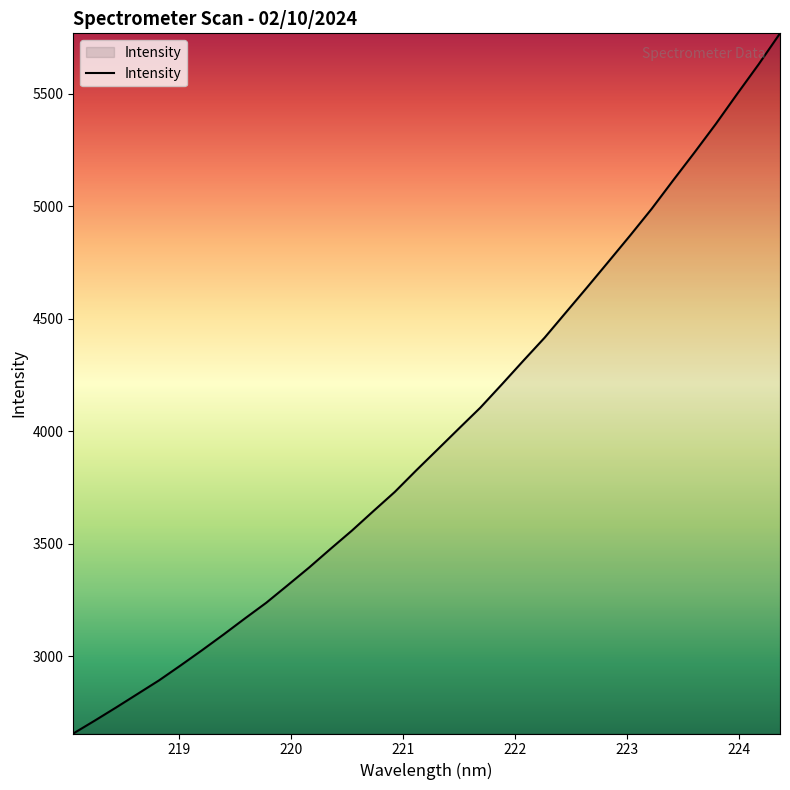

What is the difference between the maximum and minimum values?

3112.8